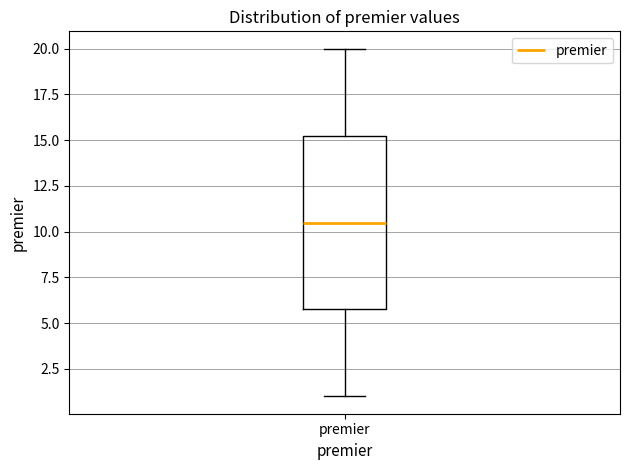

Where is the lower edge of the box for premier on the y-axis? The values are not printed on the chart, so give them approximately, as read against the axis.

6.0